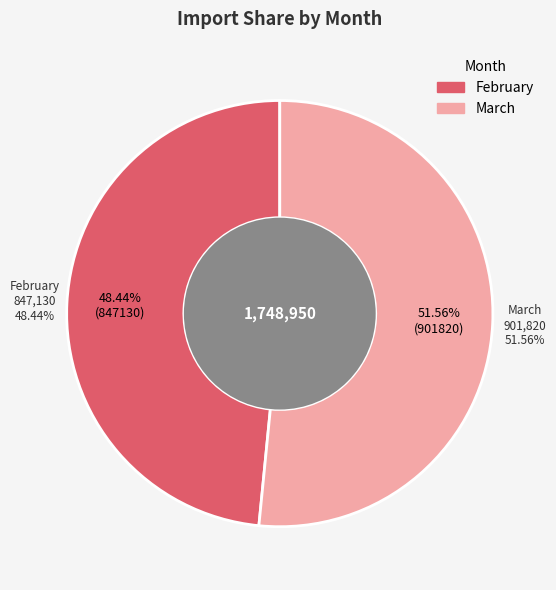

What is the majority slice?

March